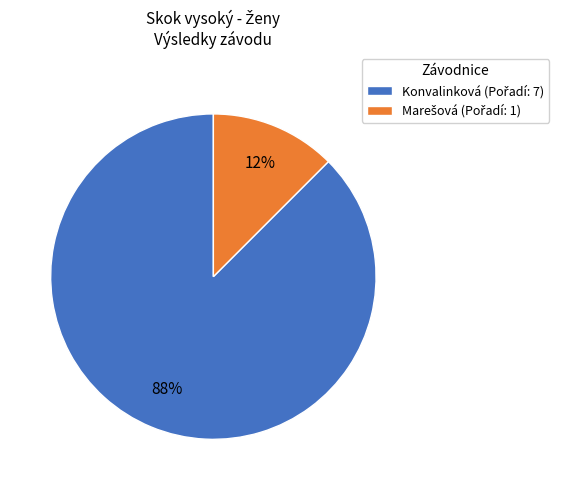

Is there a majority slice in this chart?

Yes